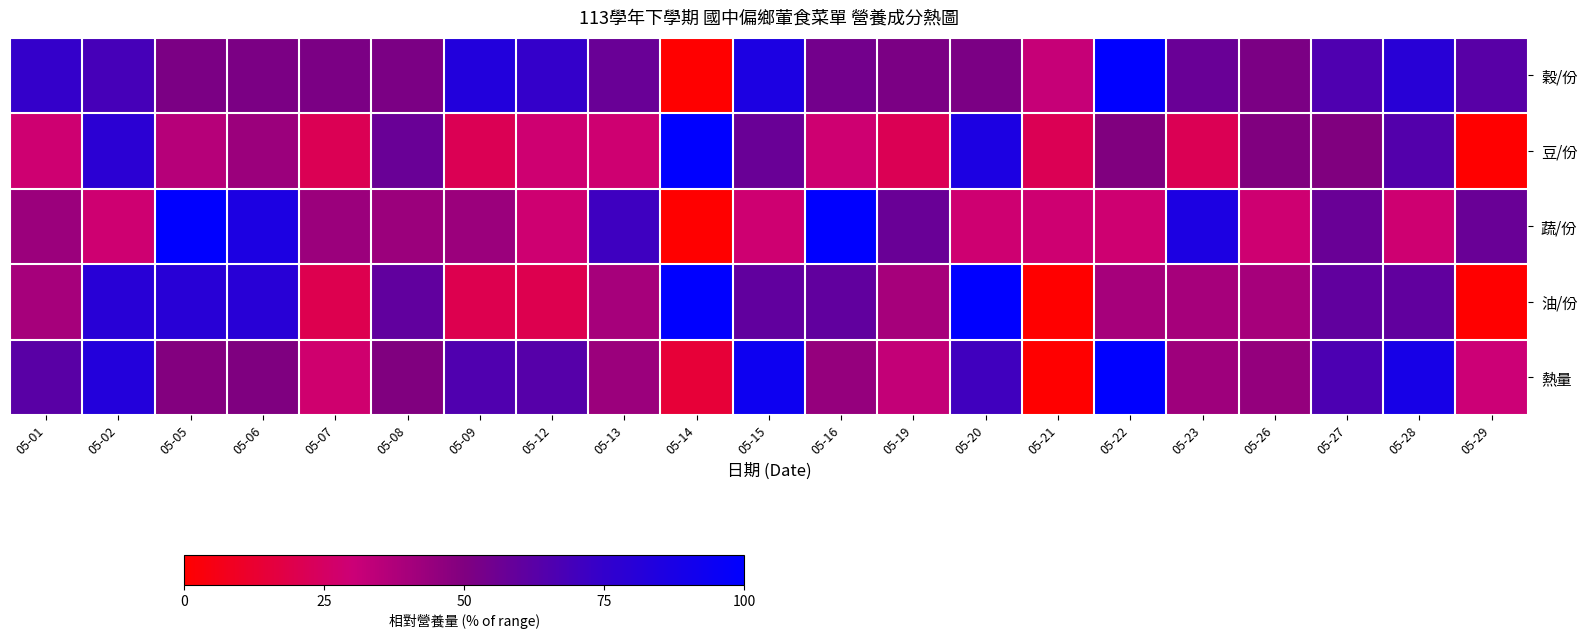

At 05-14, list the series in order from largest to smallest.

豆/份, 油/份, 熱量, 穀/份, 蔬/份